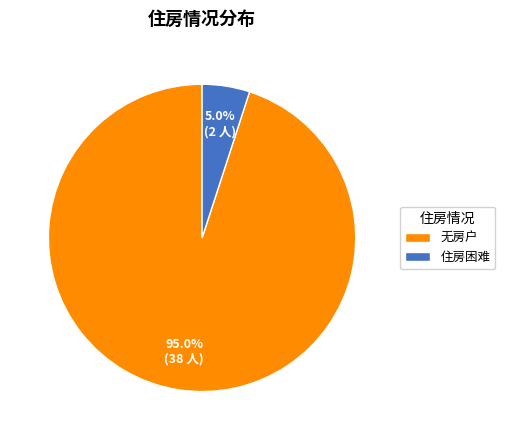

Rank the categories by value from lowest to highest.

住房困难, 无房户